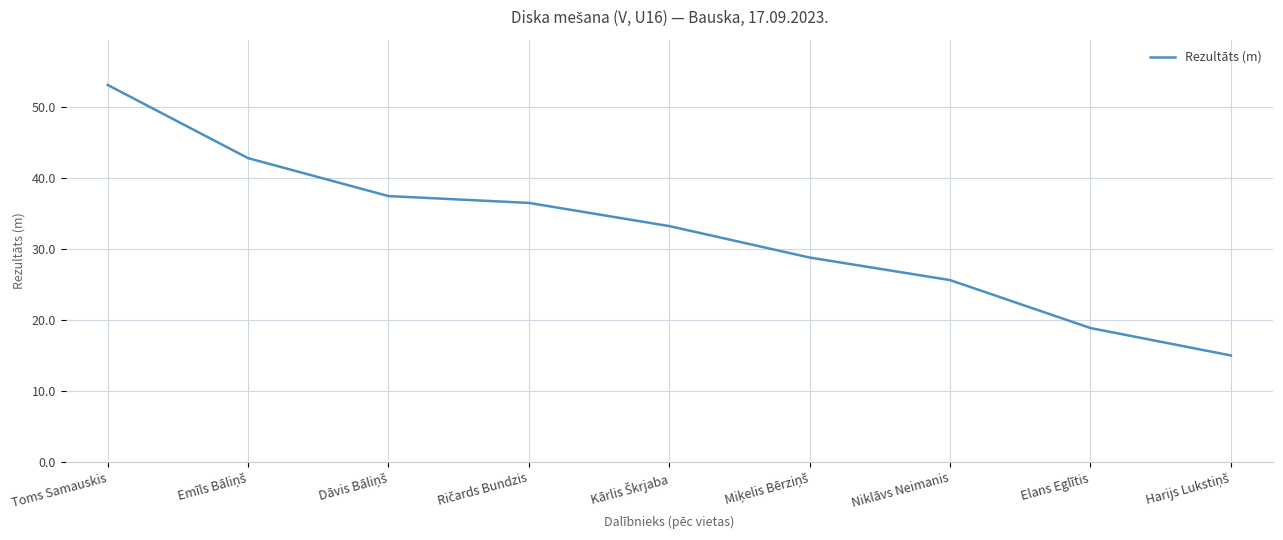

The chart shows a value of 92.9 at Toms Samauskis. True or false?

False